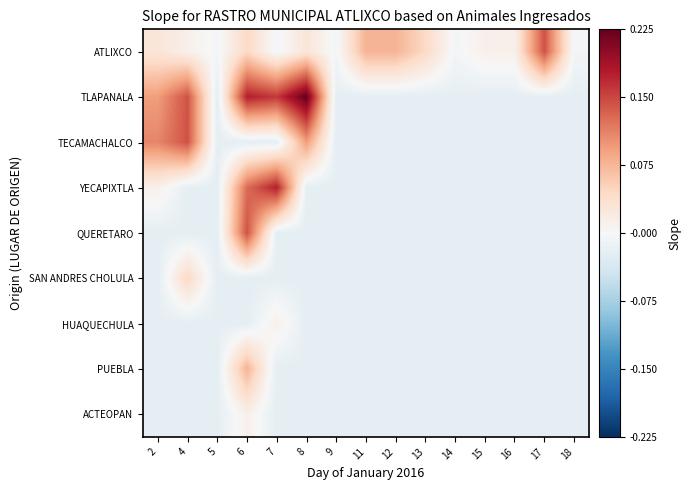

What is the total value across all series at 13?

-0.1